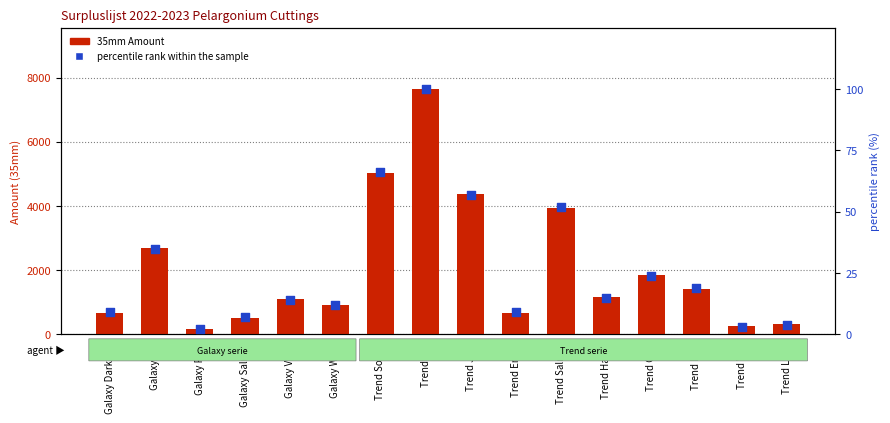

Which series has the widest spread of Y values?

35mm Amount